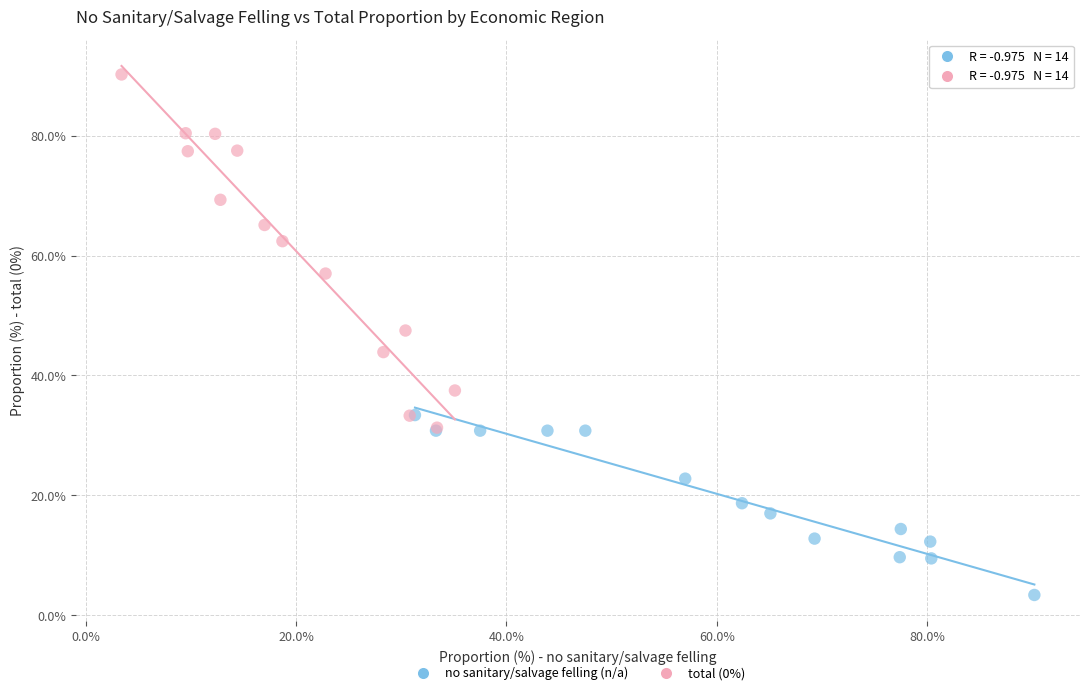

Which series contains the lowest Y value?

no sanitary/salvage felling (n/a)